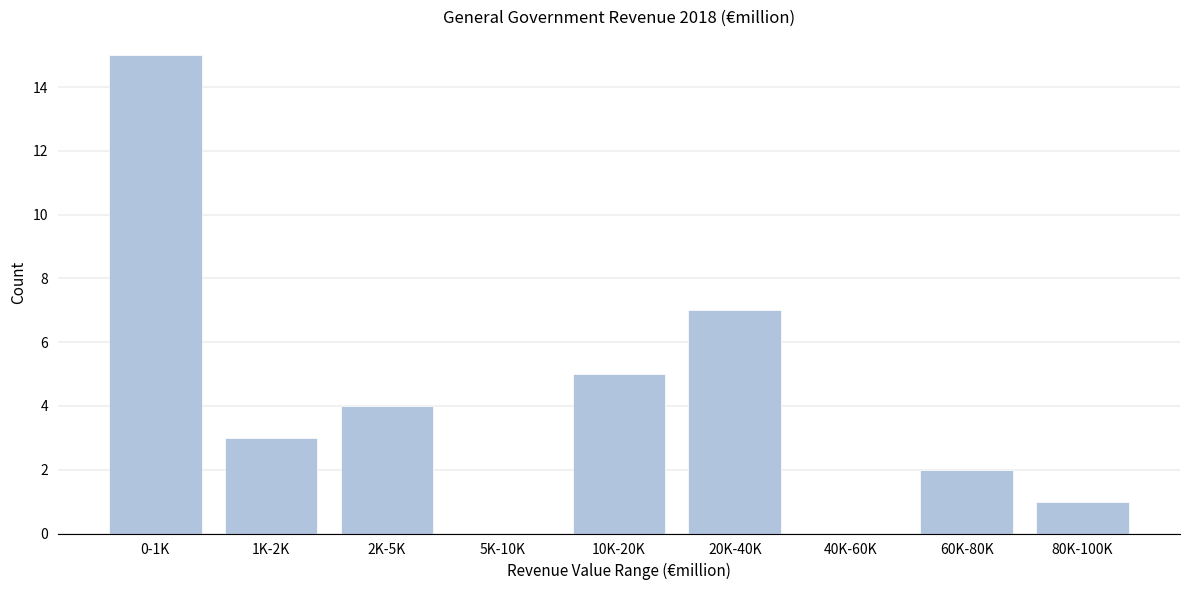

Reading left to right, list all the values displayed in this chart.

0-1K=15	1K-2K=3	2K-5K=4	5K-10K=0	10K-20K=5	20K-40K=7	40K-60K=0	60K-80K=2	80K-100K=1